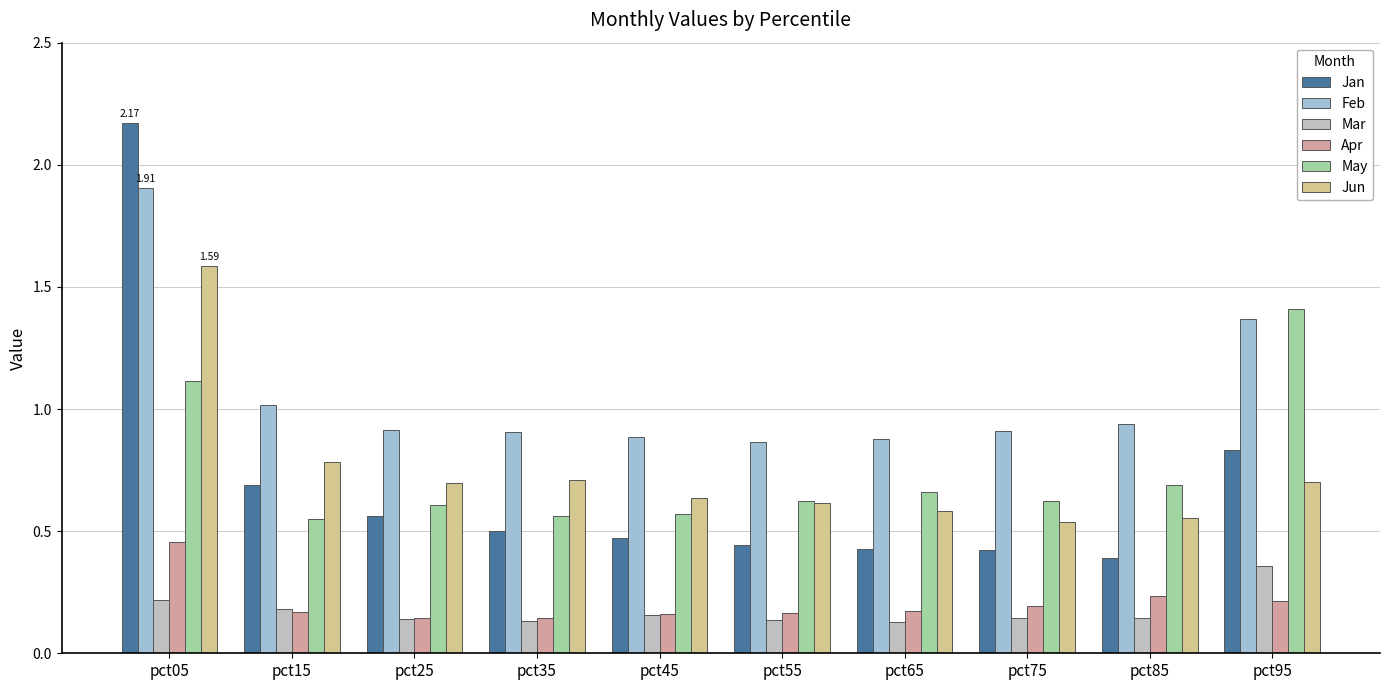

What is the difference between the maximum and minimum values in the Jun series?

1.1